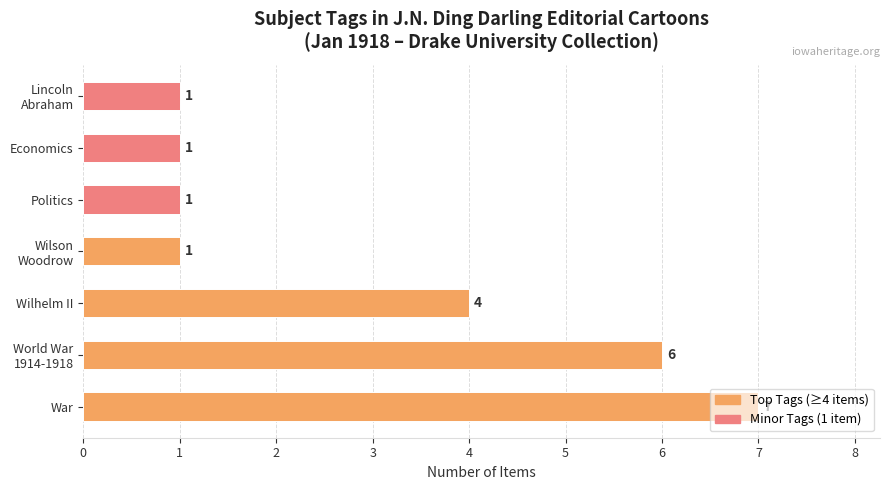

Count the values in the range 1 to 6.

6